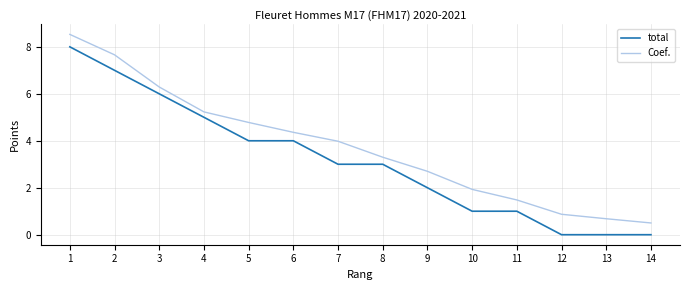

Does the chart display data point markers on the line(s)?

No